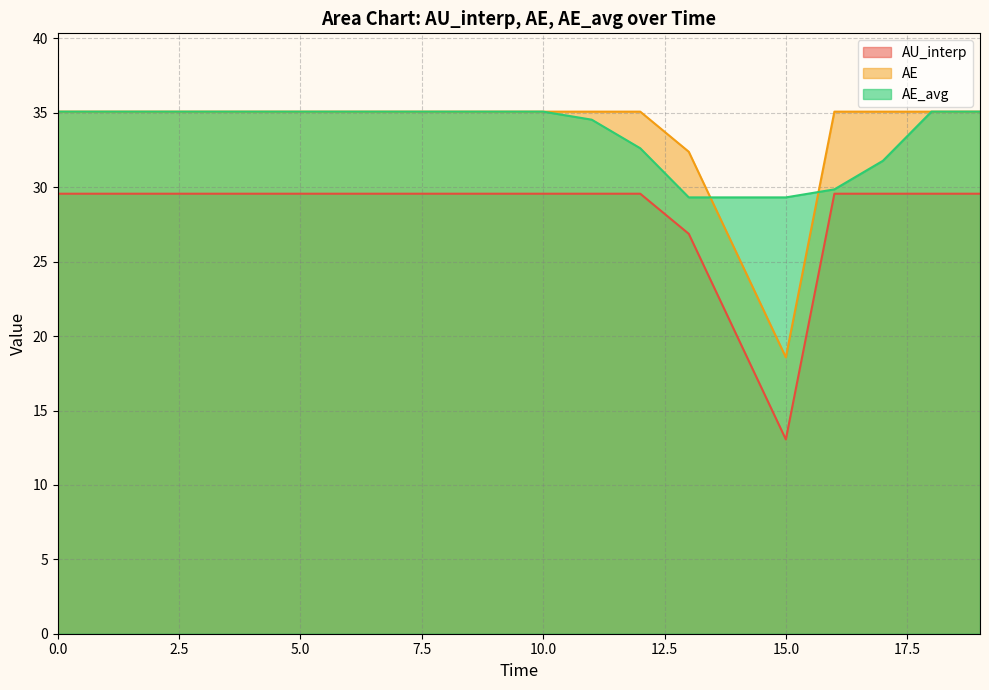

How many lines are shown in the chart?

3